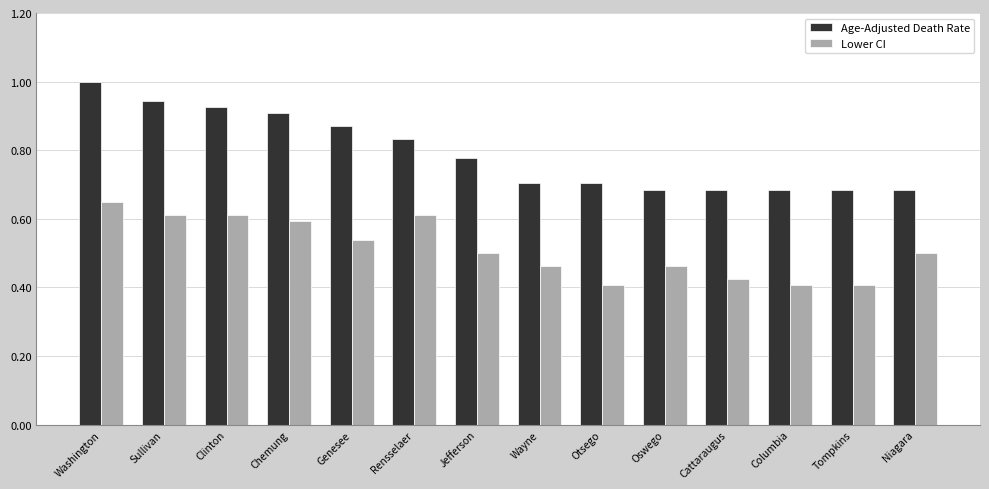

At how many categories does at least one series exceed 0?

14